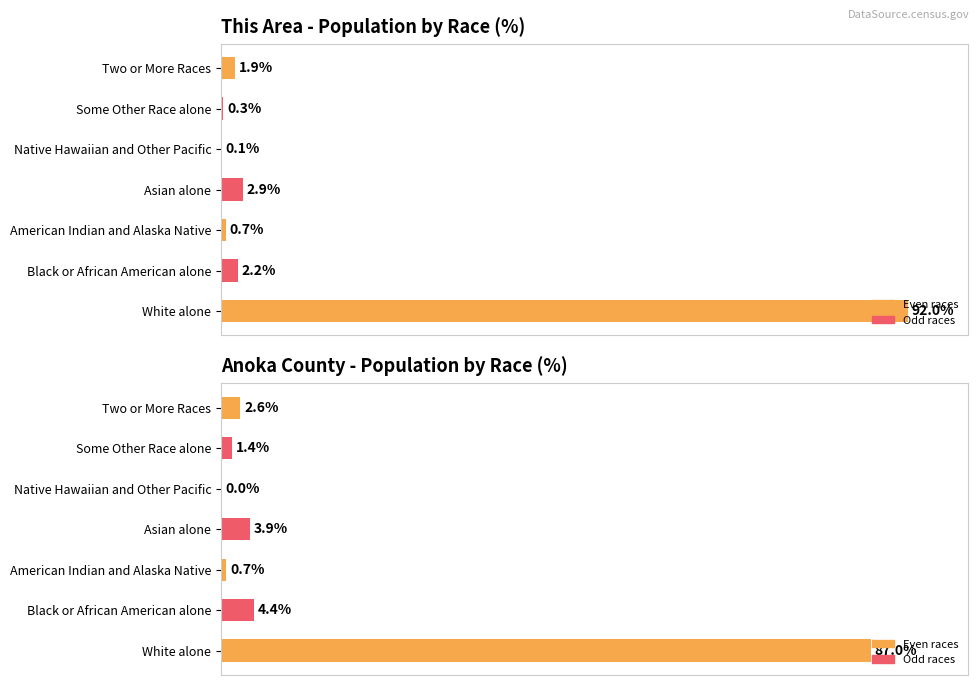

Between White alone and Some Other Race alone, which series saw the biggest shift?

This Area (race %)